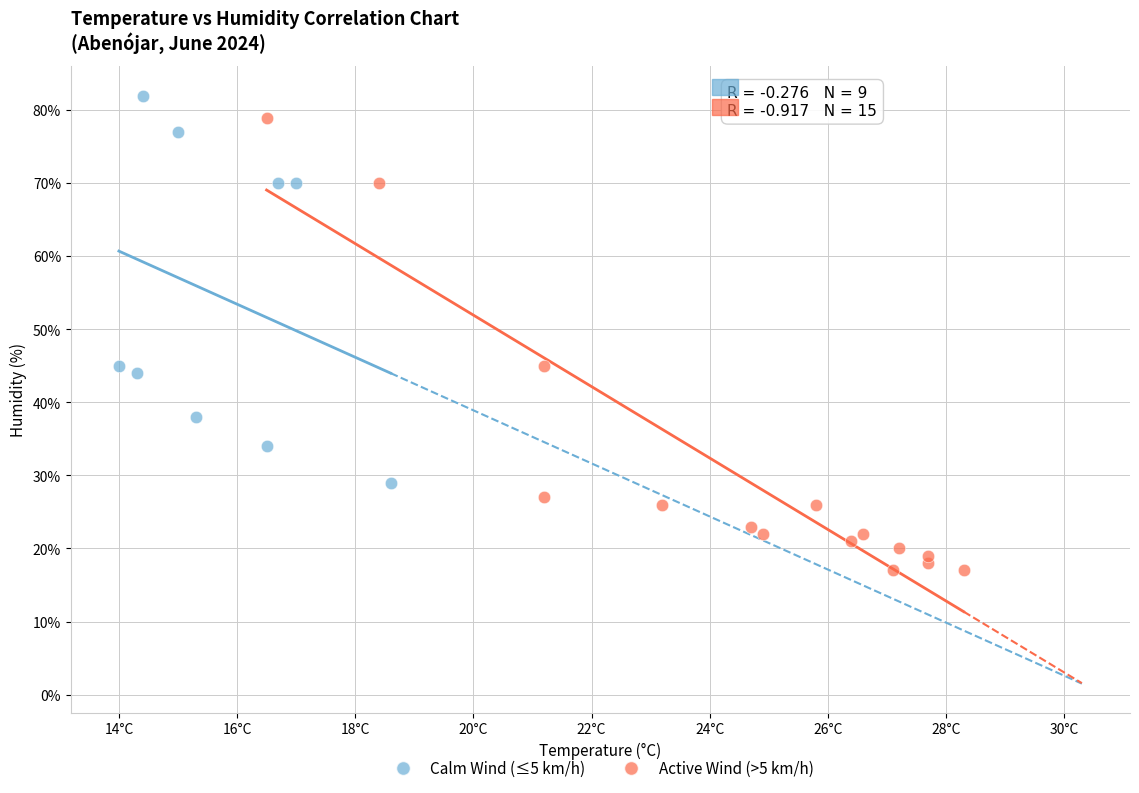

Which series has the largest Y range (max minus min)?

Active Wind (>5 km/h)